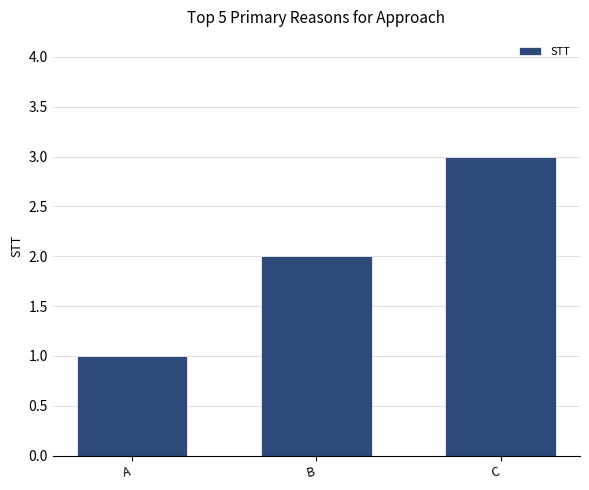

Between A and B, which is larger?

B